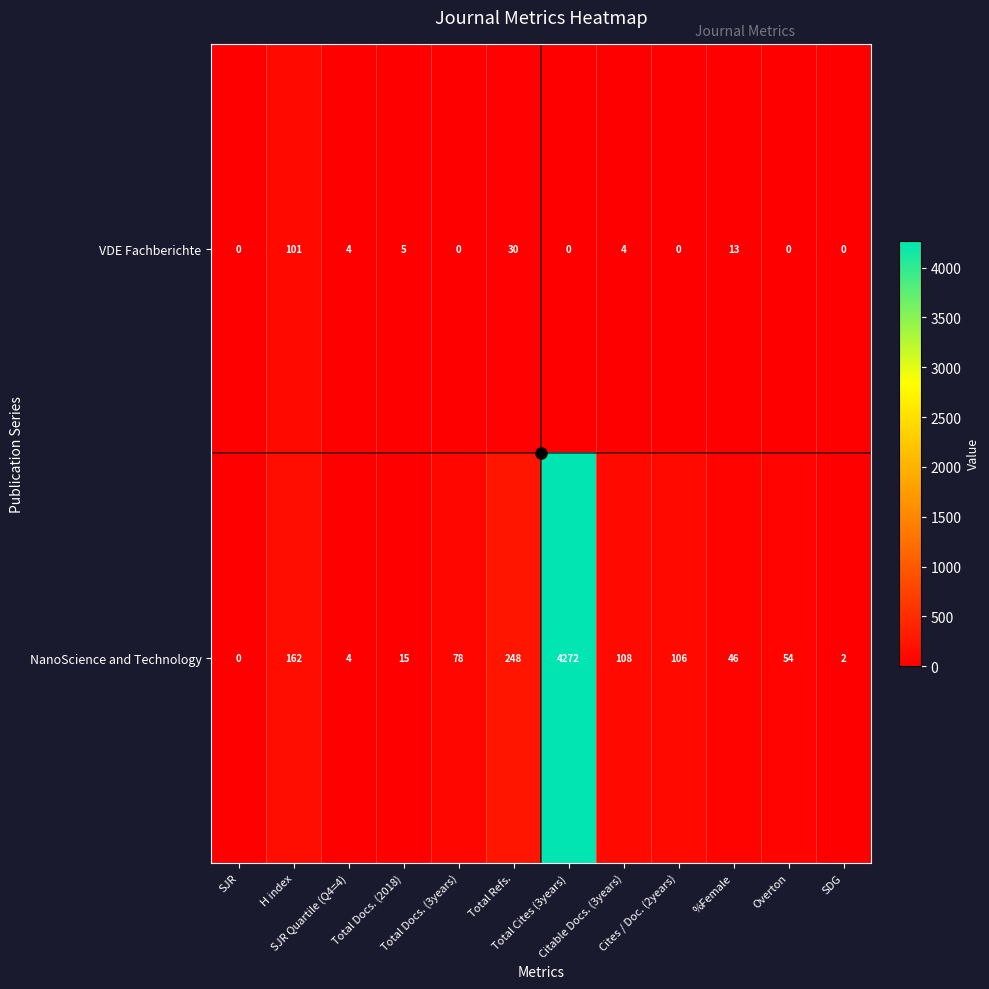

What is the maximum value shown in the chart?

4272